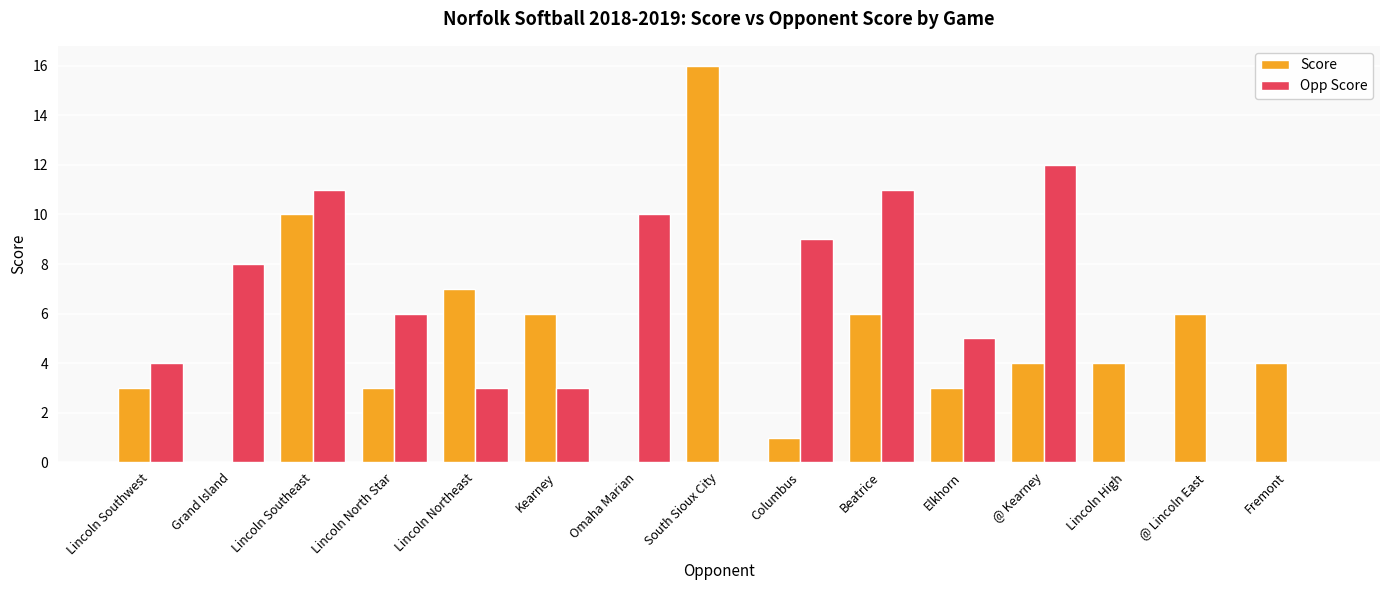

Count the number of data series in this chart.

2